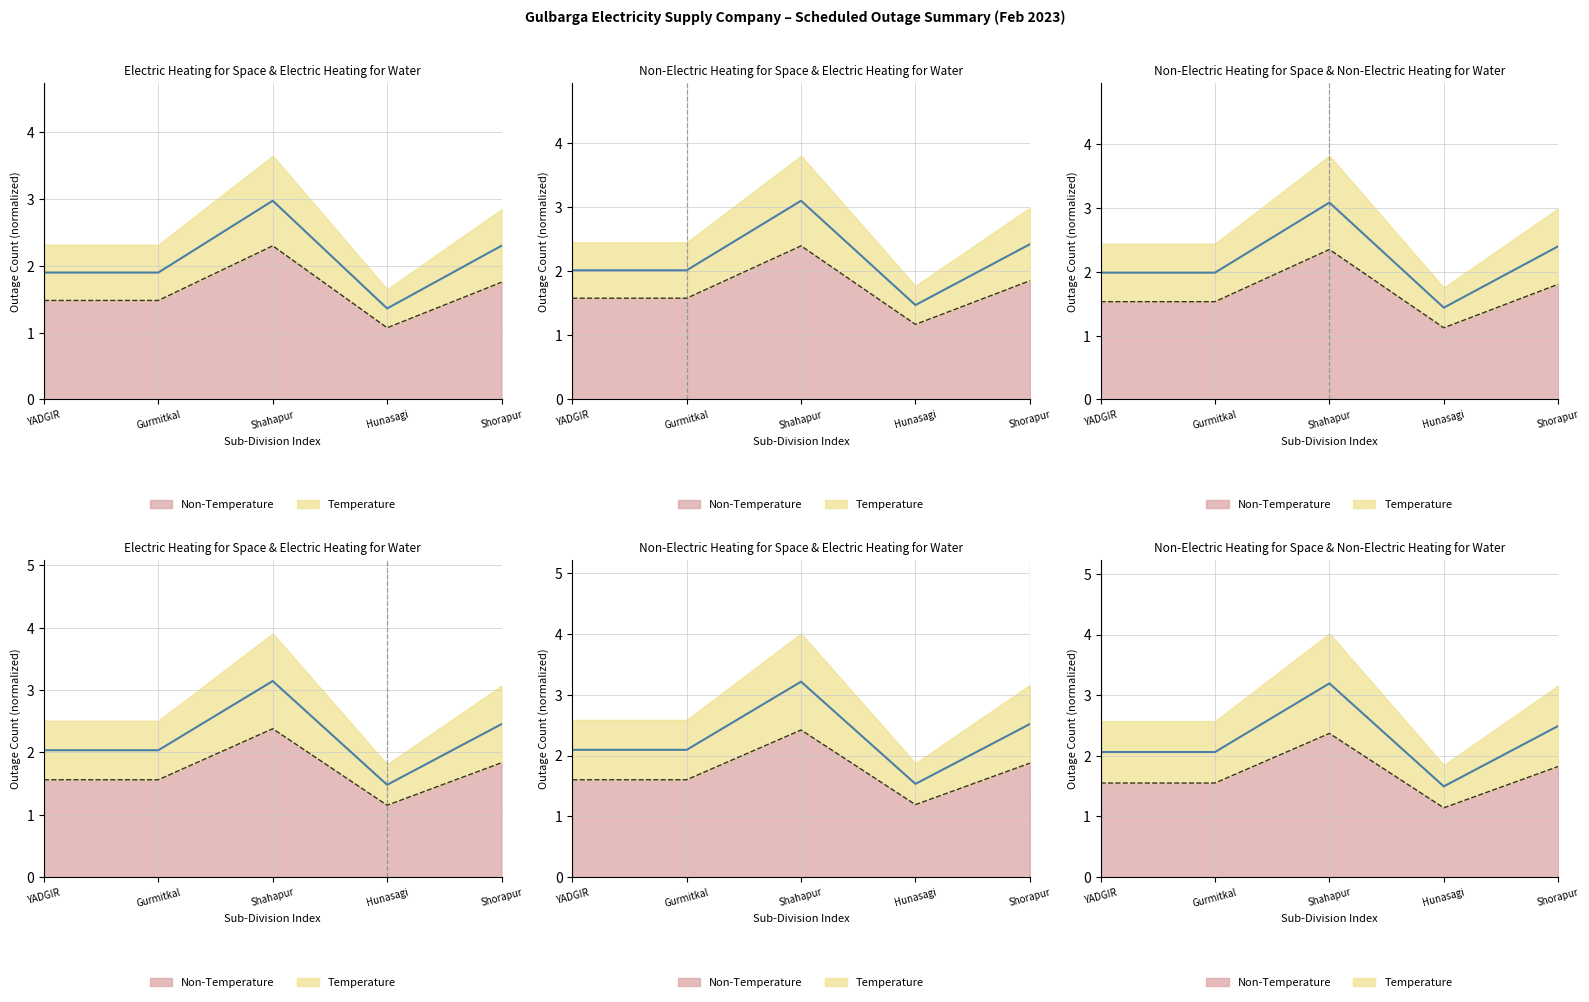

True or false: Non-Temperature has more than 1 interior local peaks.

False